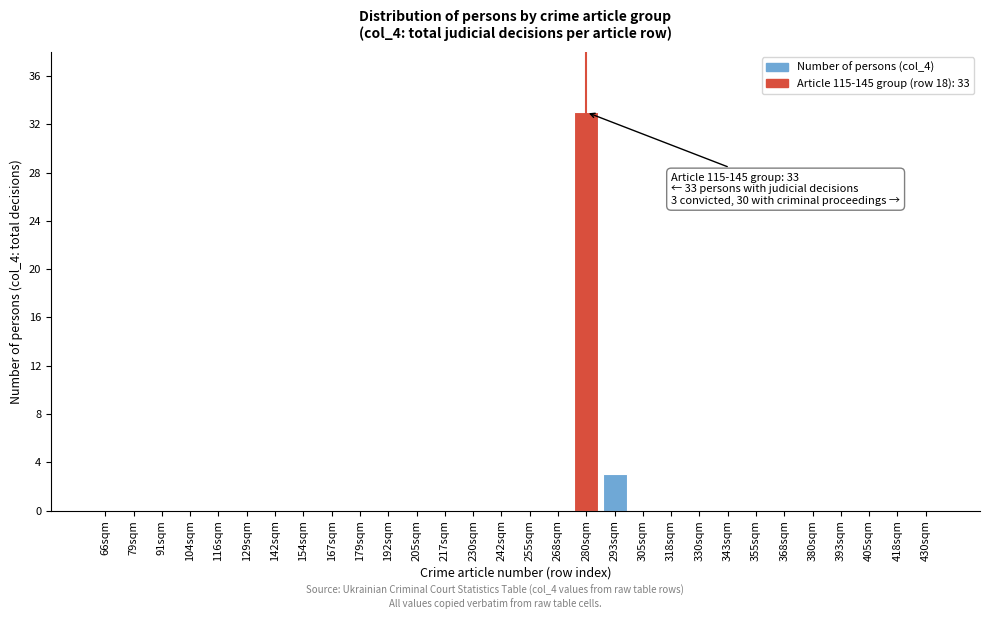

Reading left to right, list all the values displayed in this chart.

66sqm=0	79sqm=0	91sqm=0	104sqm=0	116sqm=0	129sqm=0	142sqm=0	154sqm=0	167sqm=0	179sqm=0	192sqm=0	205sqm=0	217sqm=0	230sqm=0	242sqm=0	255sqm=0	268sqm=0	280sqm=33	293sqm=3	305sqm=0	318sqm=0	330sqm=0	343sqm=0	355sqm=0	368sqm=0	380sqm=0	393sqm=0	405sqm=0	418sqm=0	430sqm=0